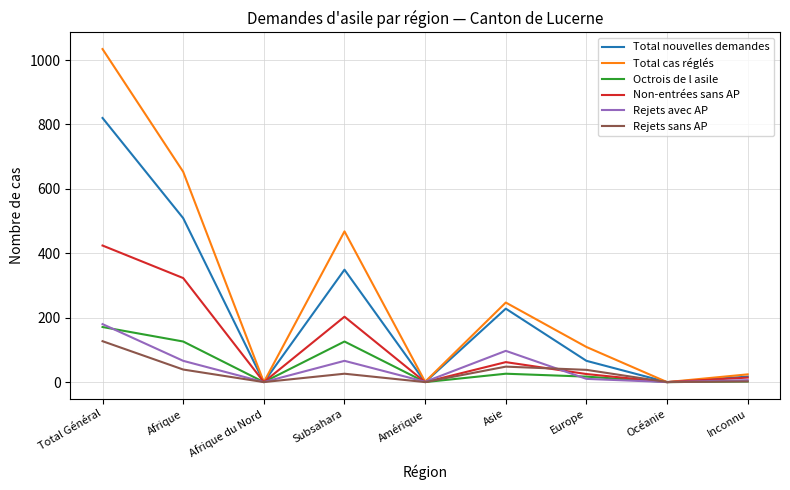

At which category does Rejets sans AP reach its first local peak?

Subsahara